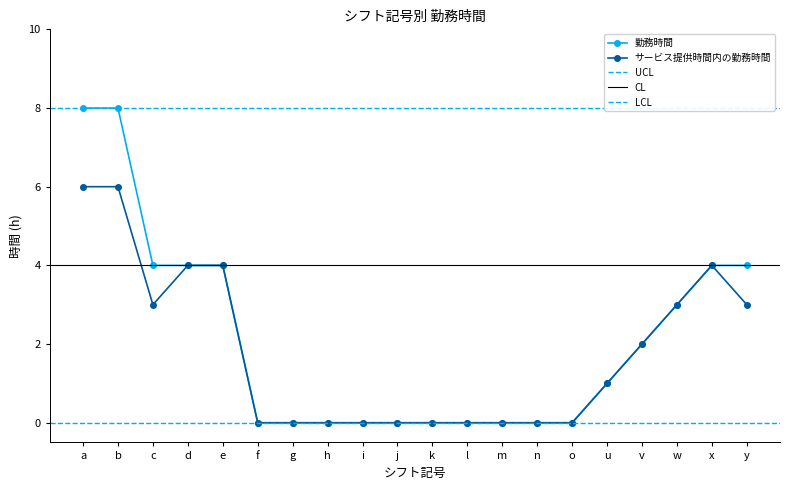

Reading left to right, extract all data points from this chart.

勤務時間: 8	8	4	4	4	0	0	0	0	0	0	0	0	0	0	1	2	3	4	4
サービス提供時間内の勤務時間: 6	6	3	4	4	0	0	0	0	0	0	0	0	0	0	1	2	3	4	3